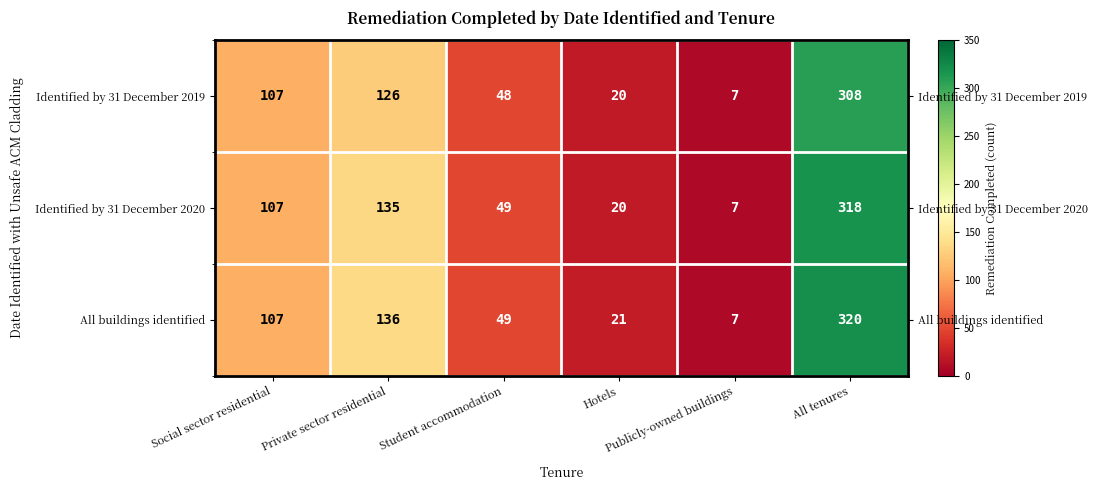

What is the approximate value of Identified by 31 December 2019 at Private sector residential?

126